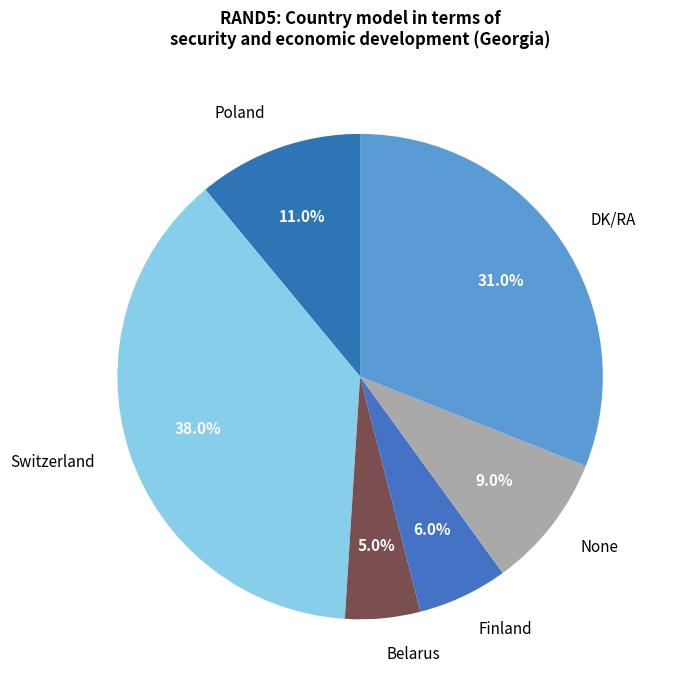

Which has a higher value, None or Switzerland?

Switzerland